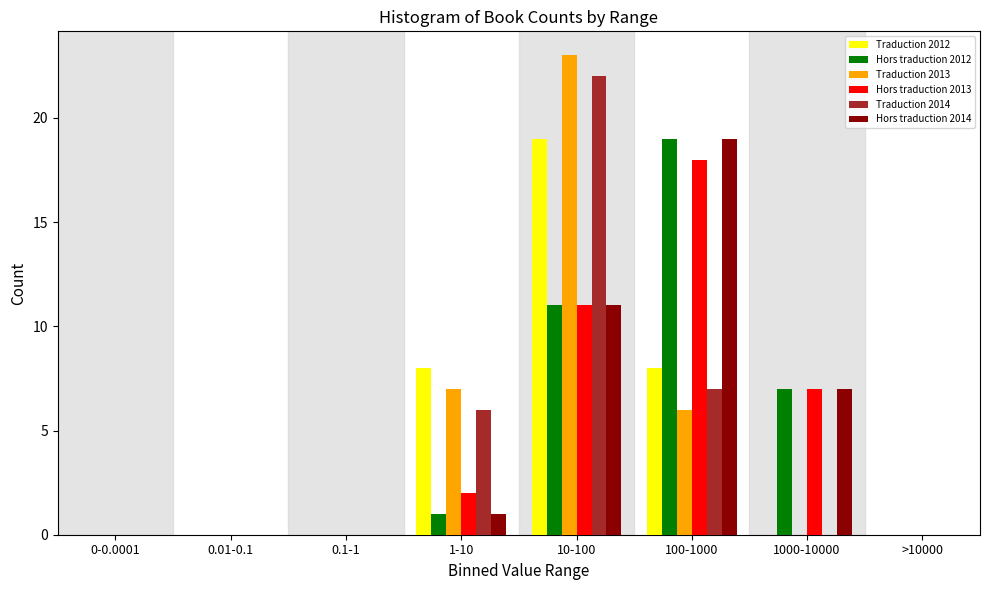

What is the sum of all Hors traduction 2013 values?

38